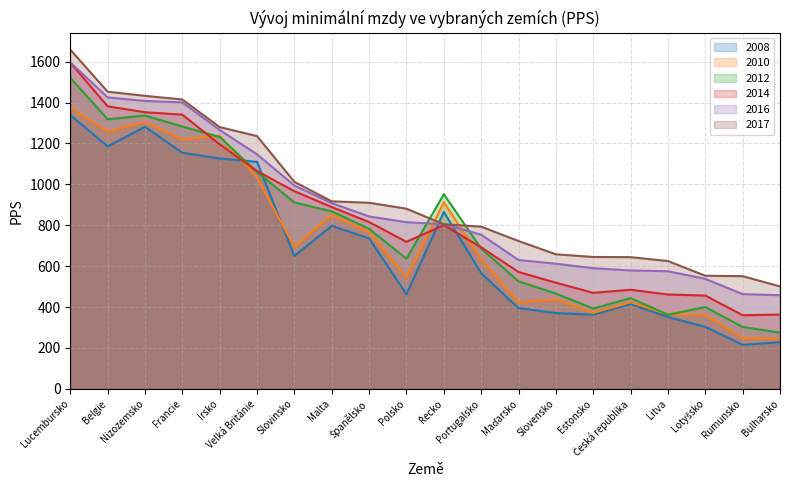

Which series changed the most between Slovinsko and Malta?

2010 line